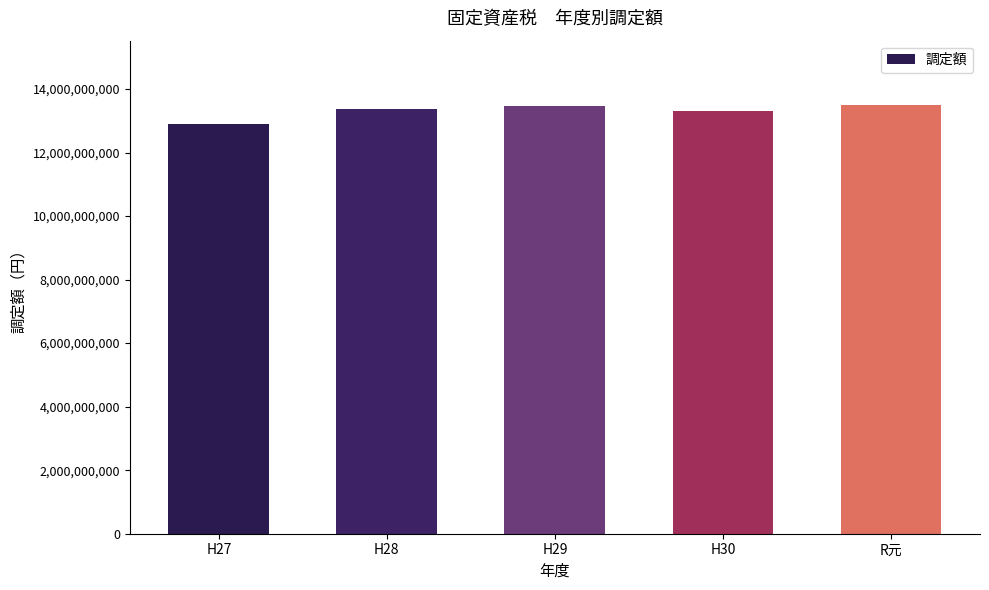

Count the number of data series in this chart.

1